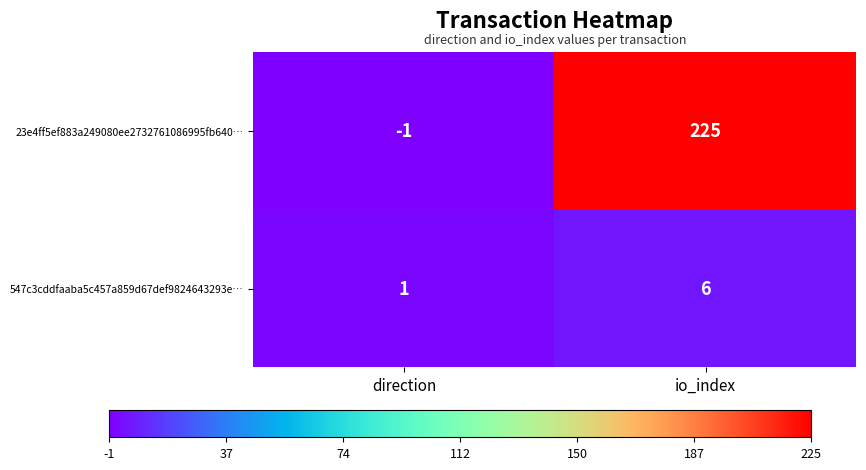

What is the greatest value displayed?

225